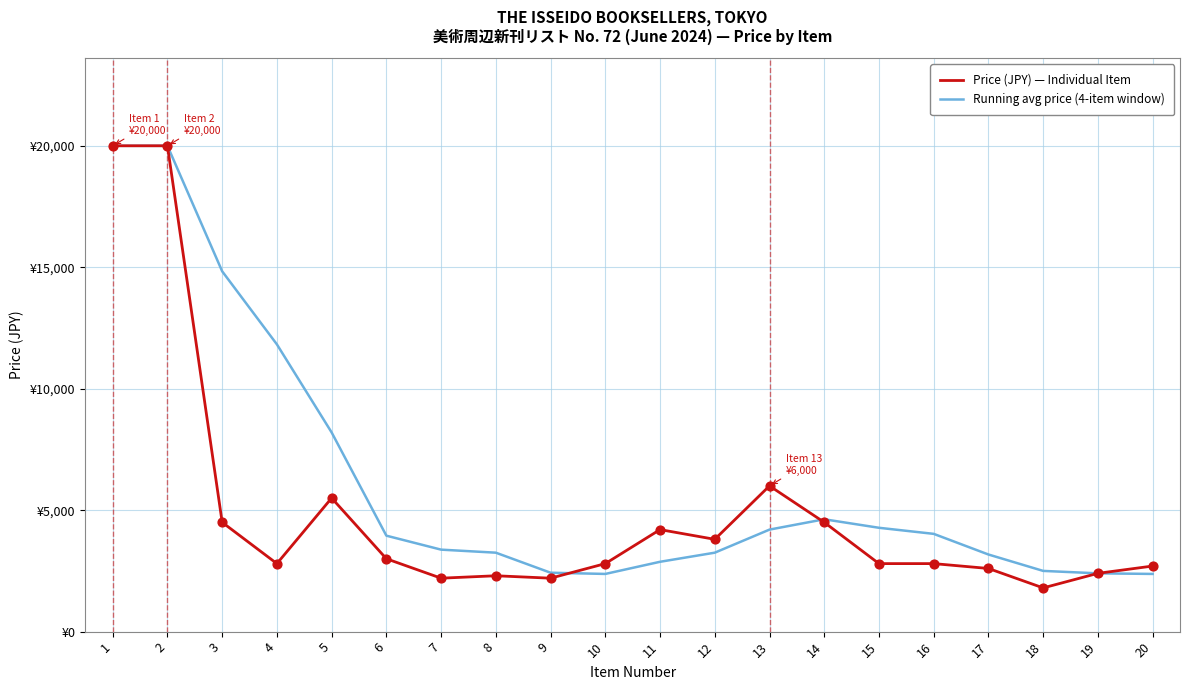

Is the value of Price (JPY) — Individual Item at 3 greater than the value of Running avg price (4-item window) at 11?

Yes